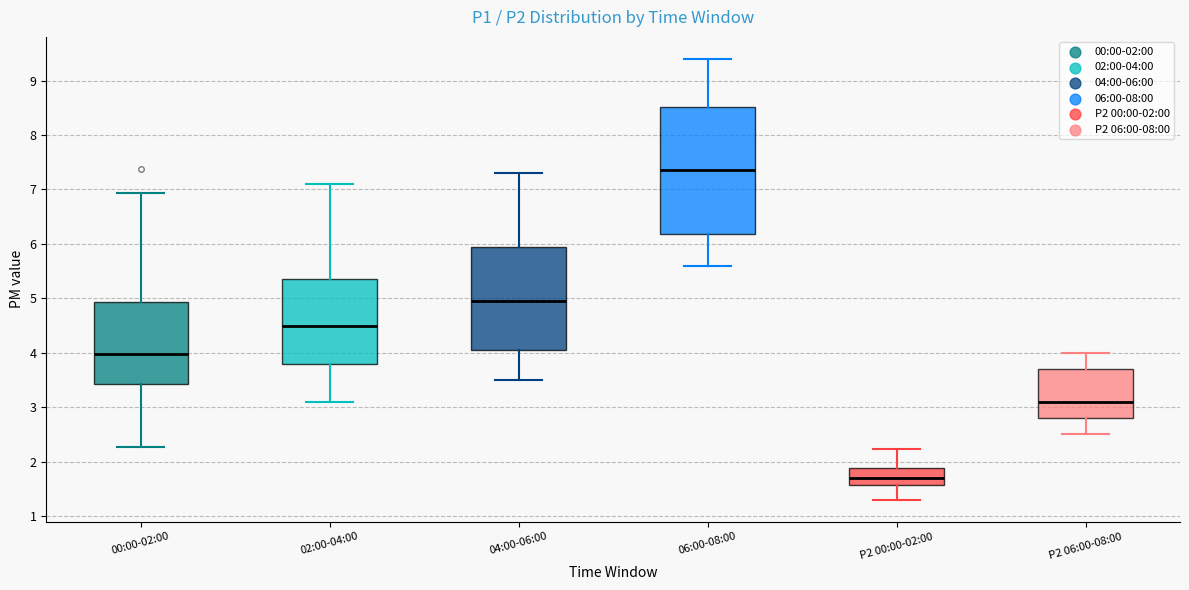

Where does the median line of the box for 00:00-02:00 sit on the y-axis? The values are not printed on the chart, so give them approximately, as read against the axis.

4.0